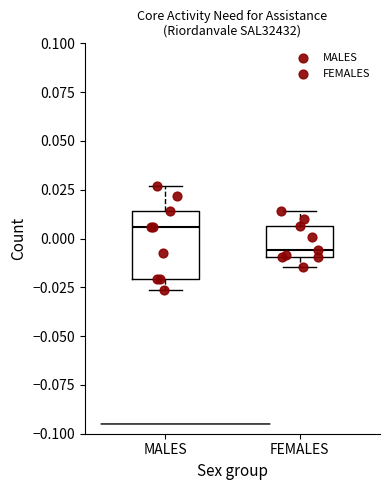

Reading left to right, transcribe this box plot: for each box, give where its median line is, the range the box spans, and where its two whiskers end, as read against the y-axis. The values are not printed on the chart, so give them approximately, as read against the axis.

MALES: median 0.005, box -0.020 to 0.015, whiskers -0.025 to 0.025
FEMALES: median -0.005, box -0.010 to 0.005, whiskers -0.015 to 0.015